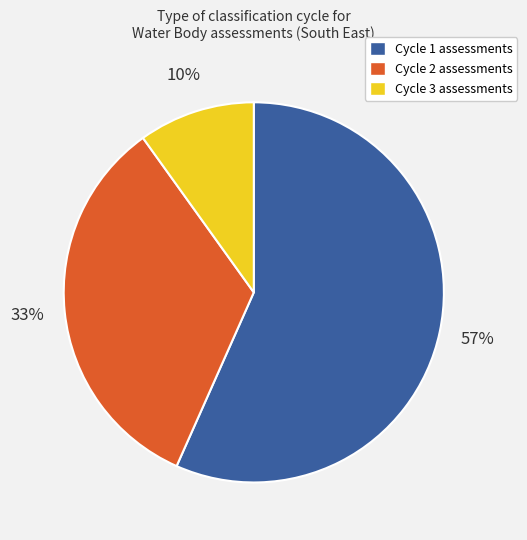

The Cycle 3 assessments slice represents 10% of the pie. True or false?

True